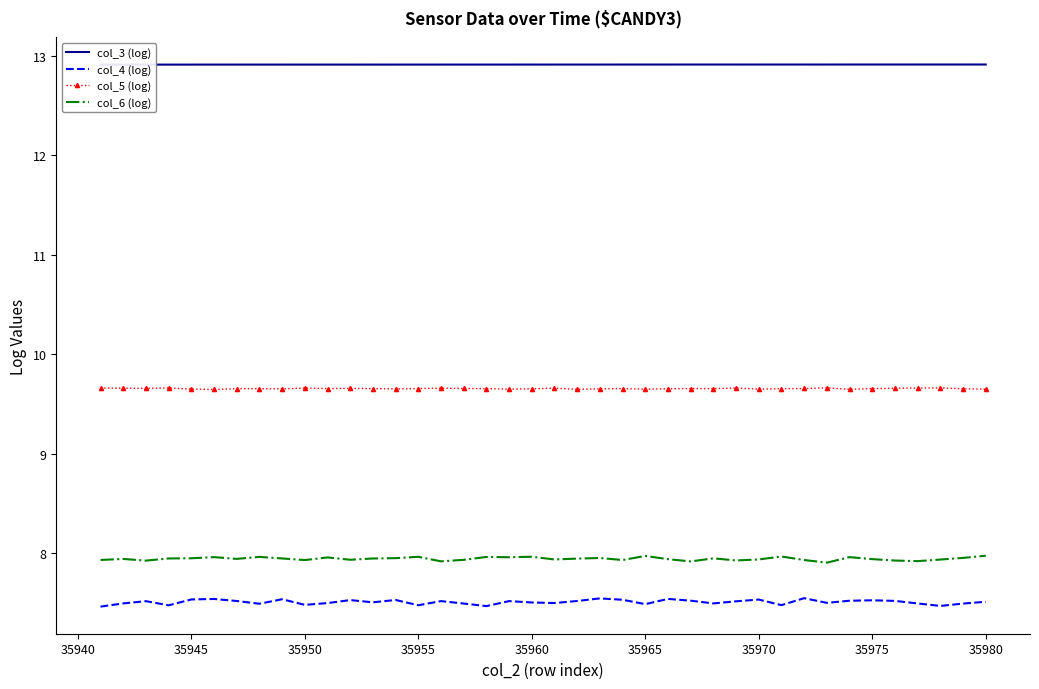

True or false: col_6 (log) and col_5 (log) intersect in this chart.

False